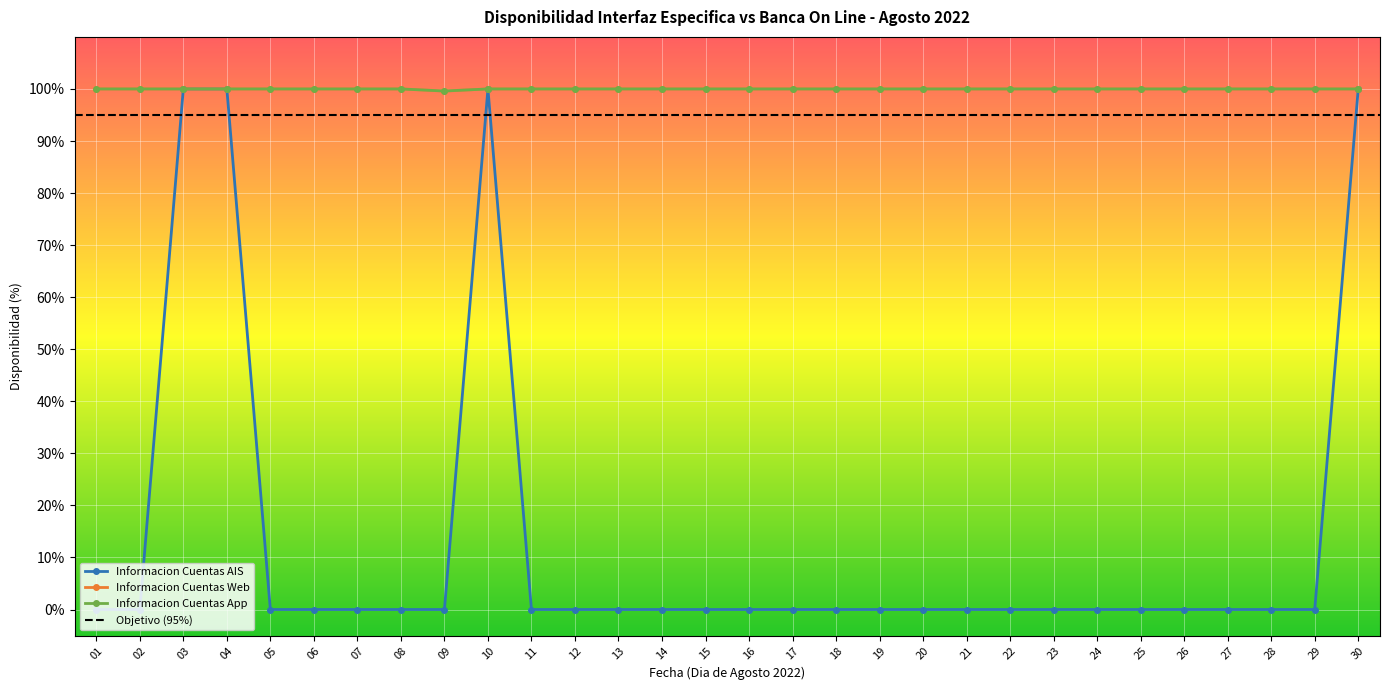

What is the sum of the Informacion Cuentas Web values at 06 and 23?

200.0